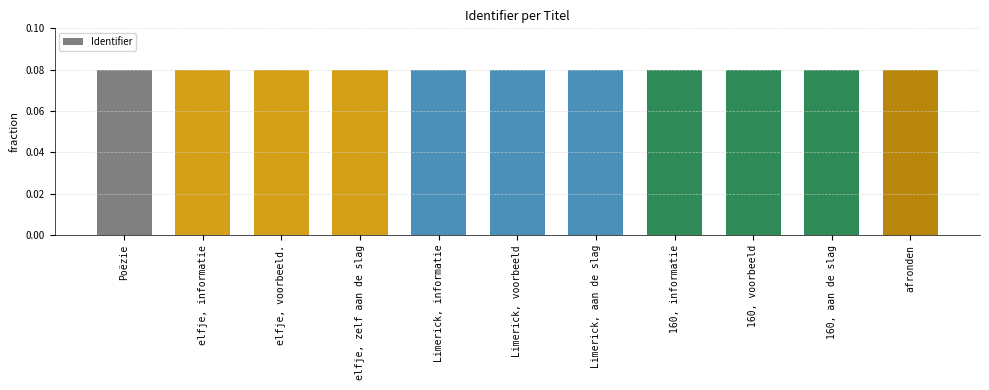

Is it true that the value at Poëzie is 0.0?

False